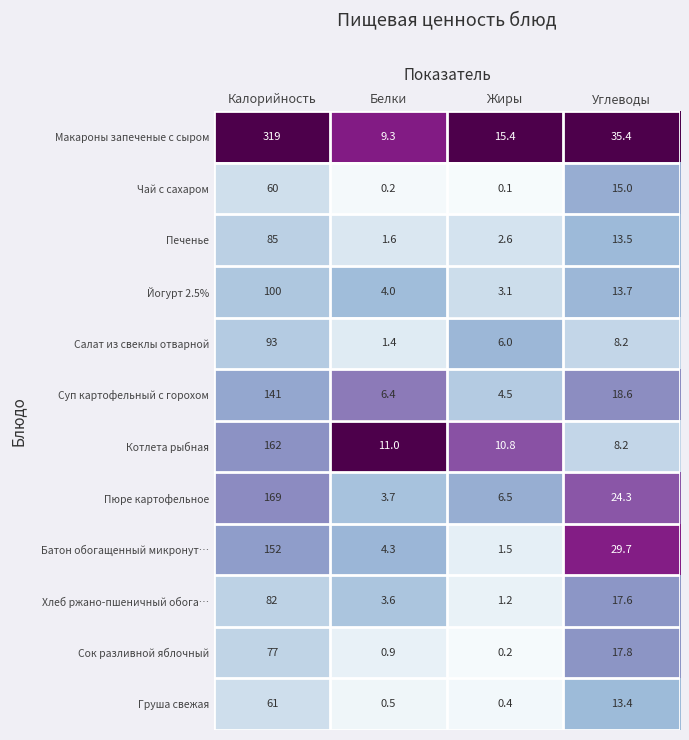

At which category is the sum across all series the highest?

Калорийность